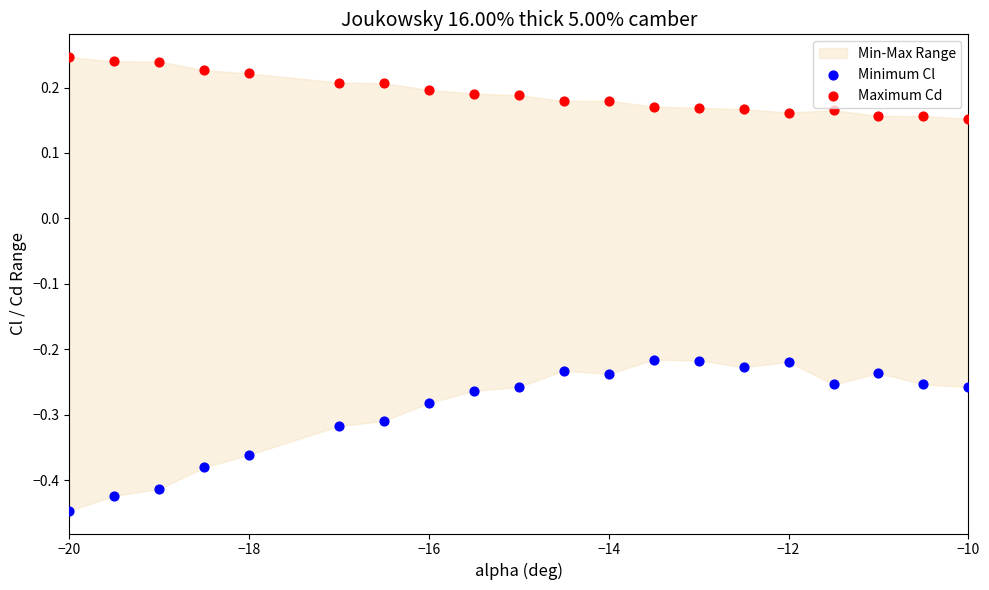

Across all data points, what is the range of X values (max minus min)?

10.0